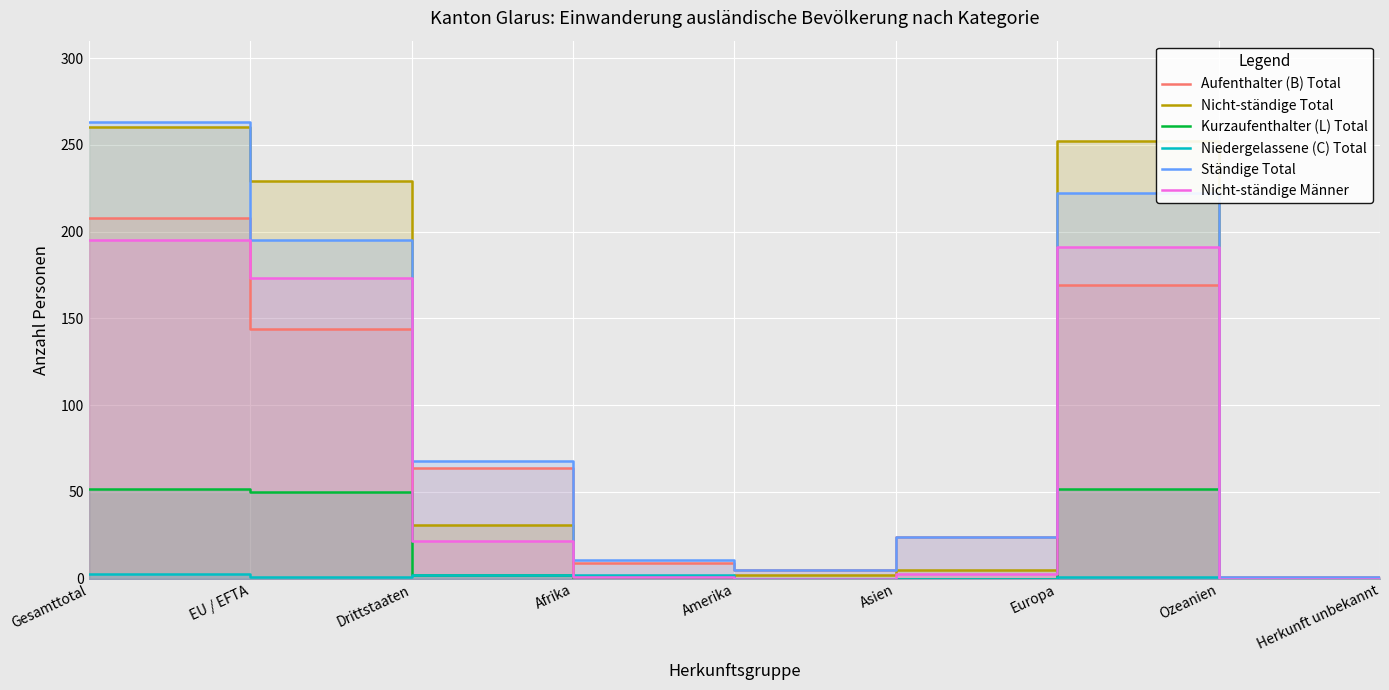

True or false: Aufenthalter (B) Total has more than 1 interior local peaks.

False